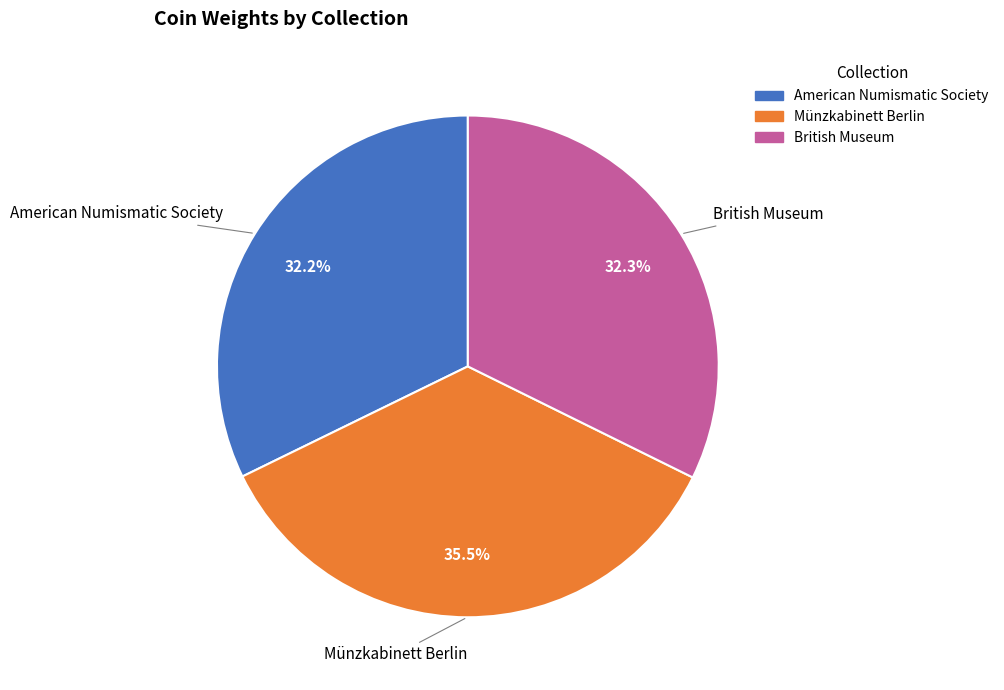

Which category has the biggest portion of the pie?

Münzkabinett Berlin